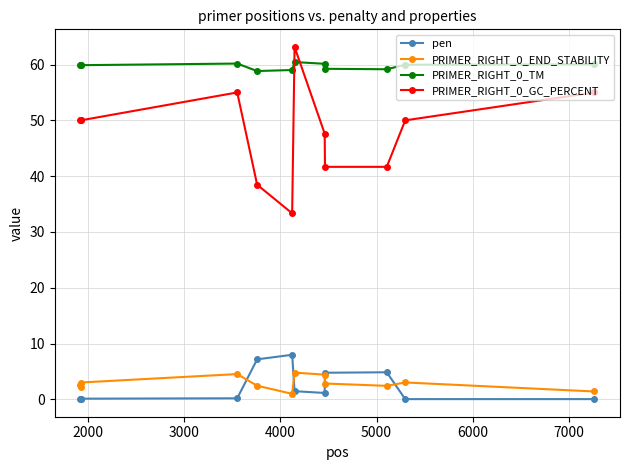

What is the sum of all PRIMER_RIGHT_0_END_STABILITY values?

34.5